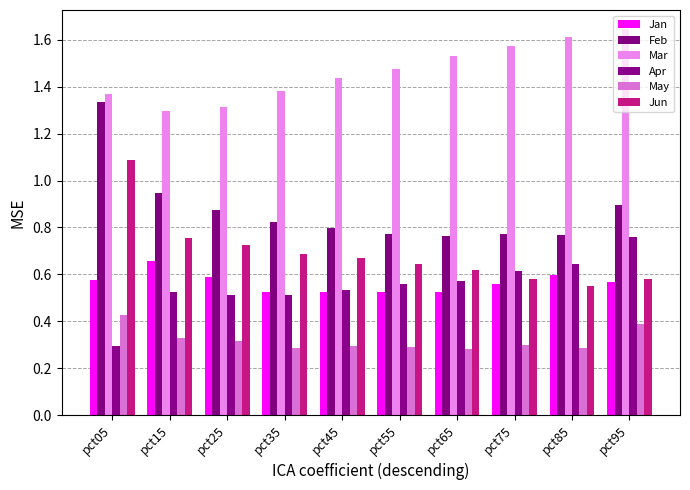

What is the spread (max minus min) of values at pct25?

1.0